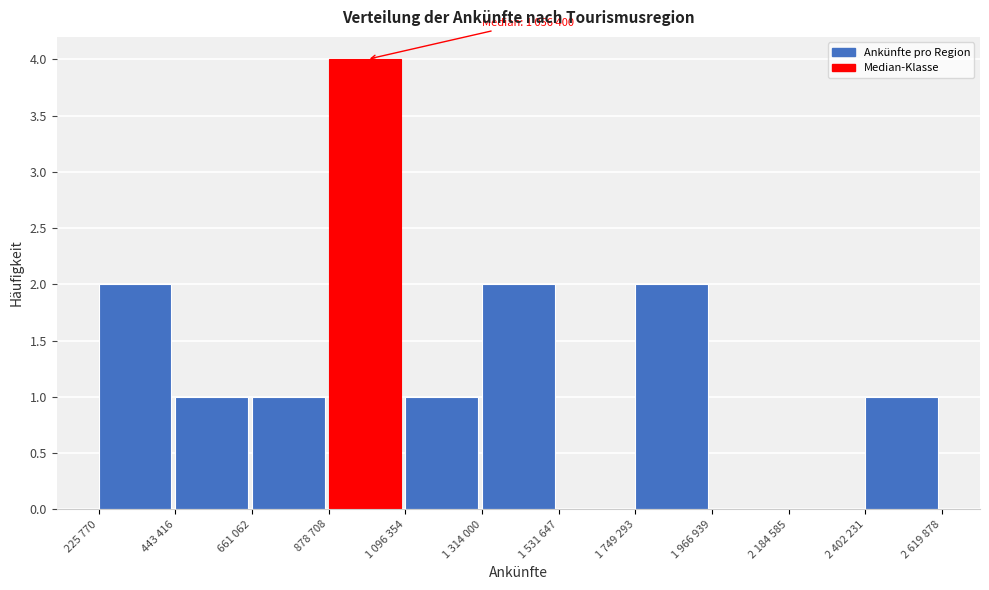

Reading right to left, extract all data points from this chart.

2 402 231=1	2 184 585=0	1 966 939=0	1 749 293=2	1 531 647=0	1 314 000=2	1 096 354=1	878 708=4	661 062=1	443 416=1	225 770=2